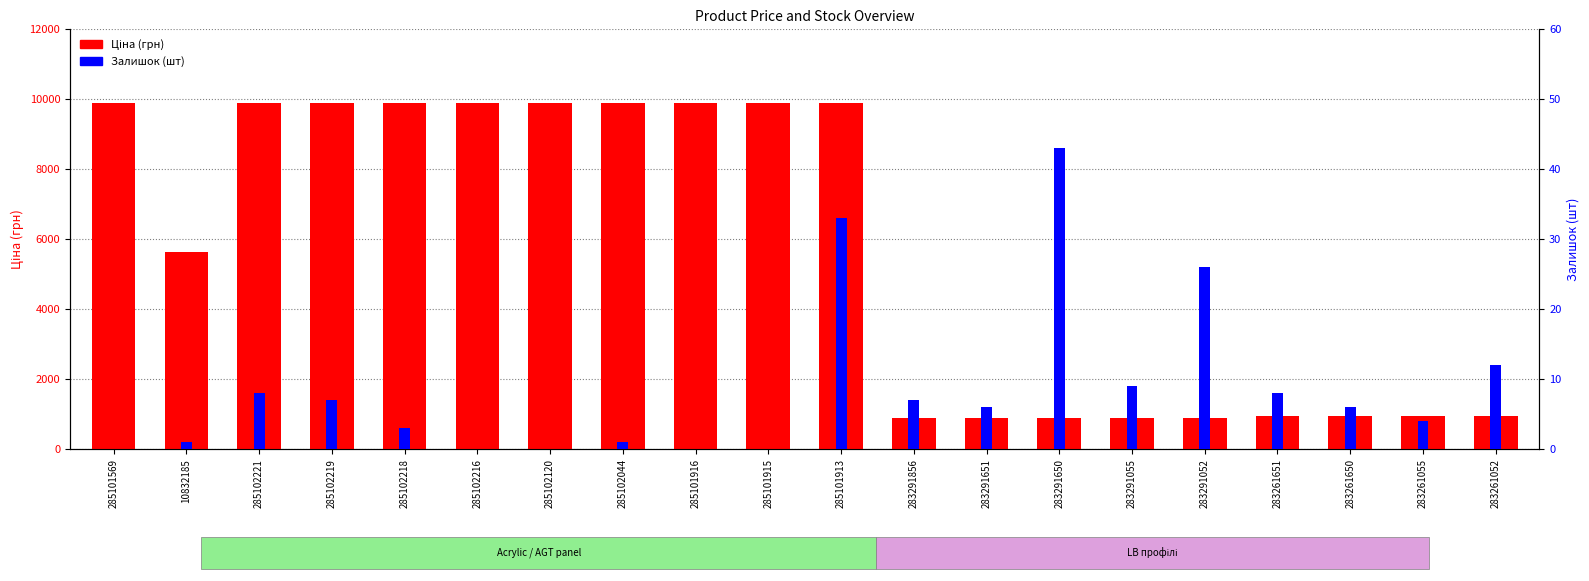

True or false: Залишок has a value of 8.0 at 285102221.

True